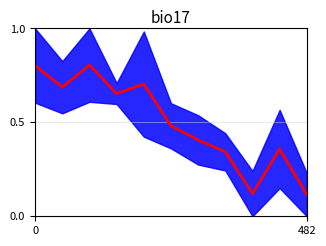

How many interior local peaks (higher than both neighbors) does the data have?

3